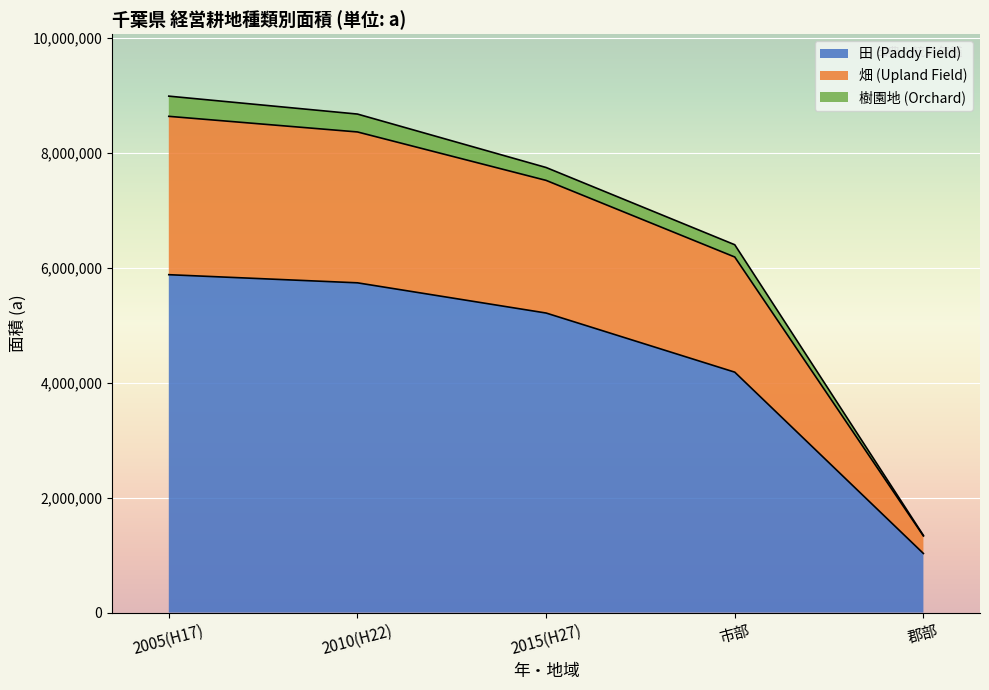

Where is 田 (Paddy Field) nearest to the value 3452288?

市部